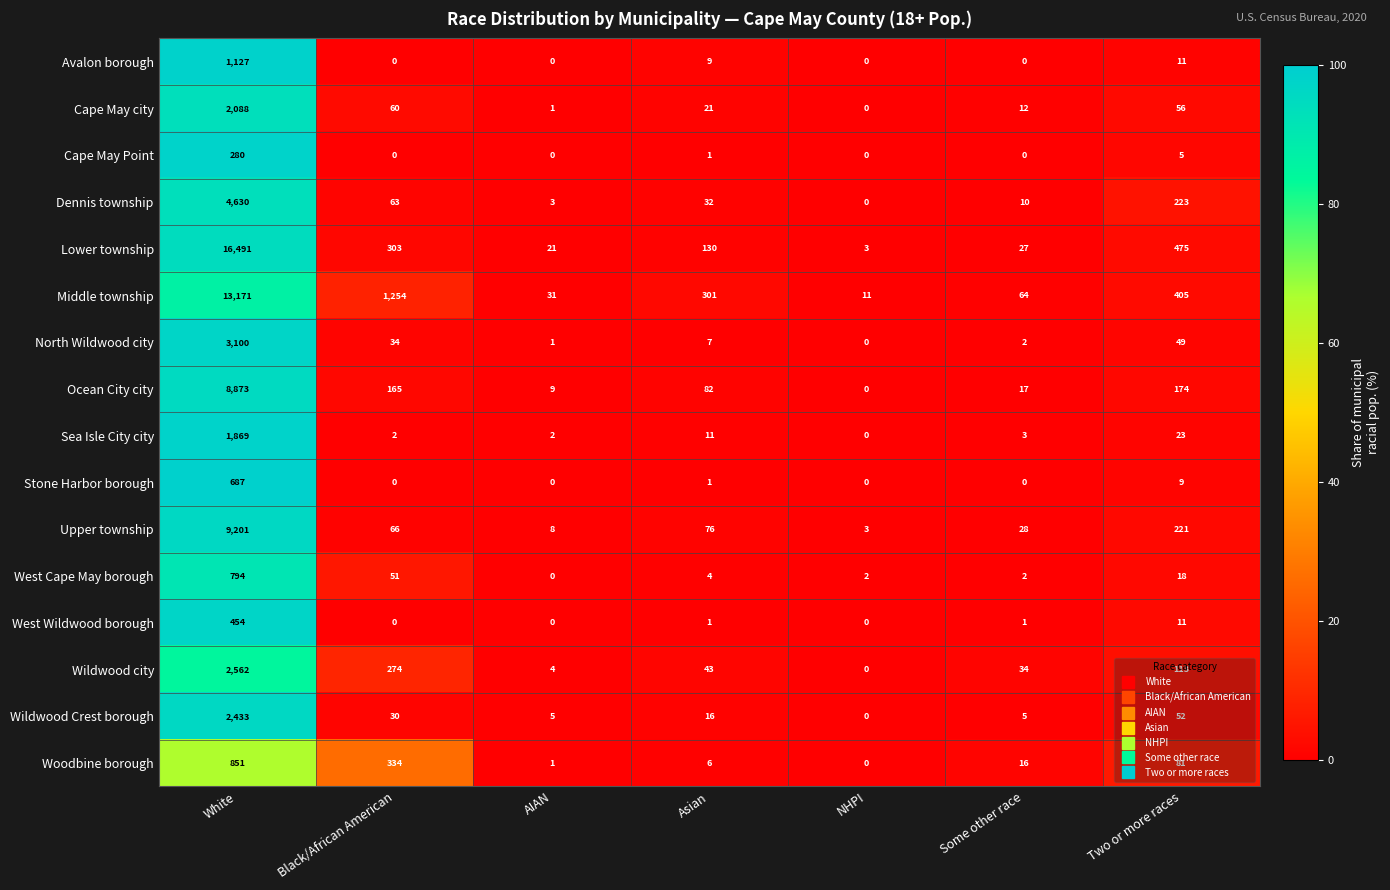

What is the total value across all series at Black/African American?

2636